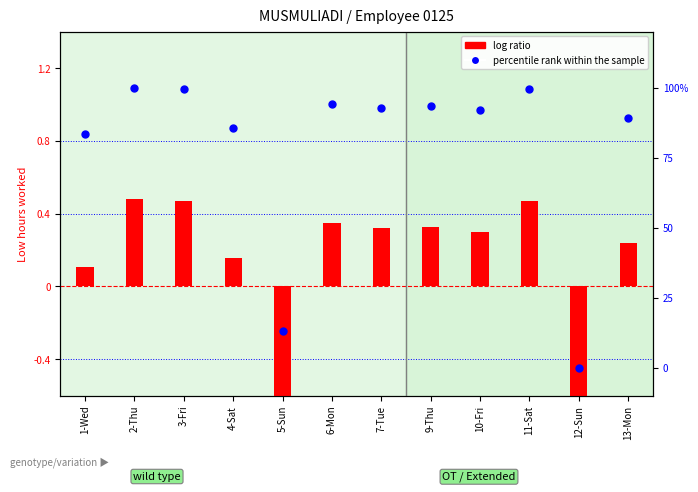

Which series reaches the maximum Y coordinate?

percentile rank within the sample